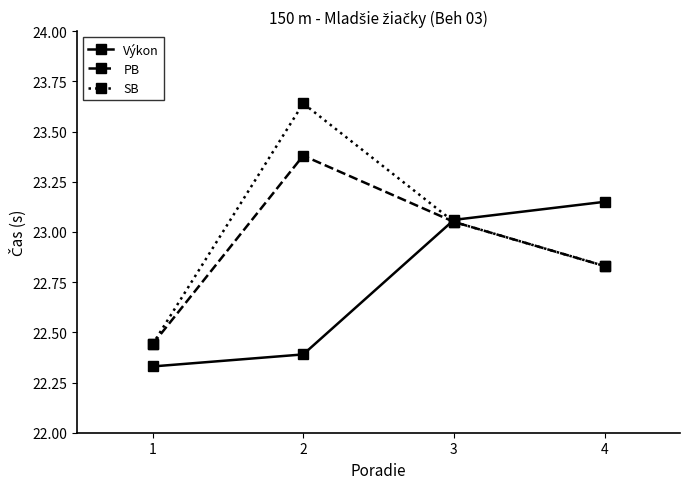

List the series in order of their peak value, highest first.

SB, PB, Výkon